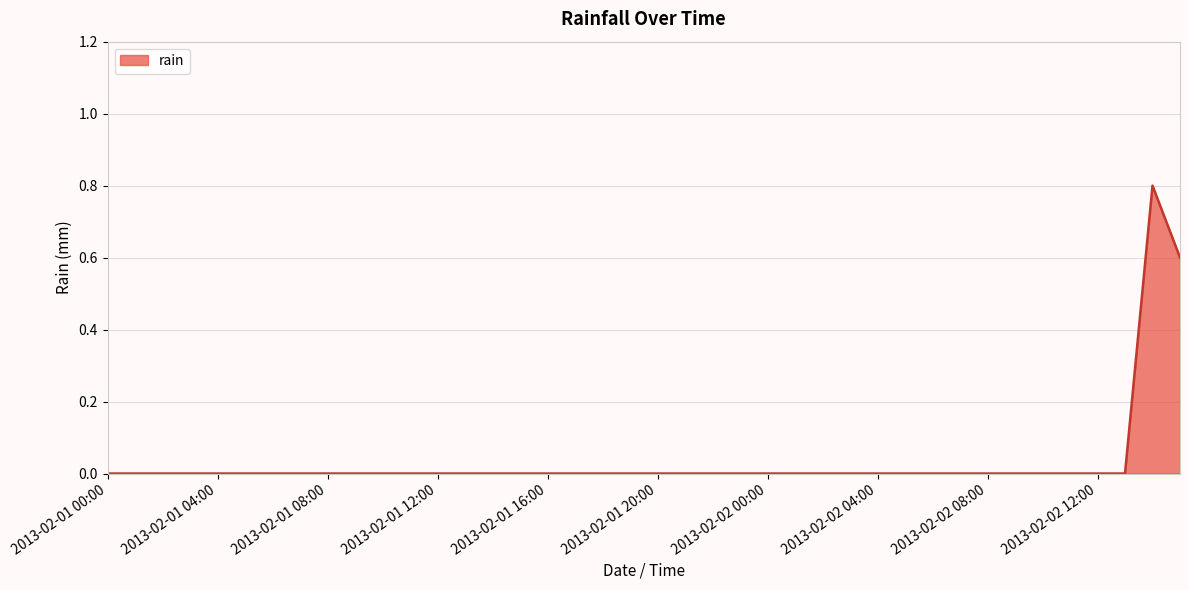

Count the number of categories in the chart.

40